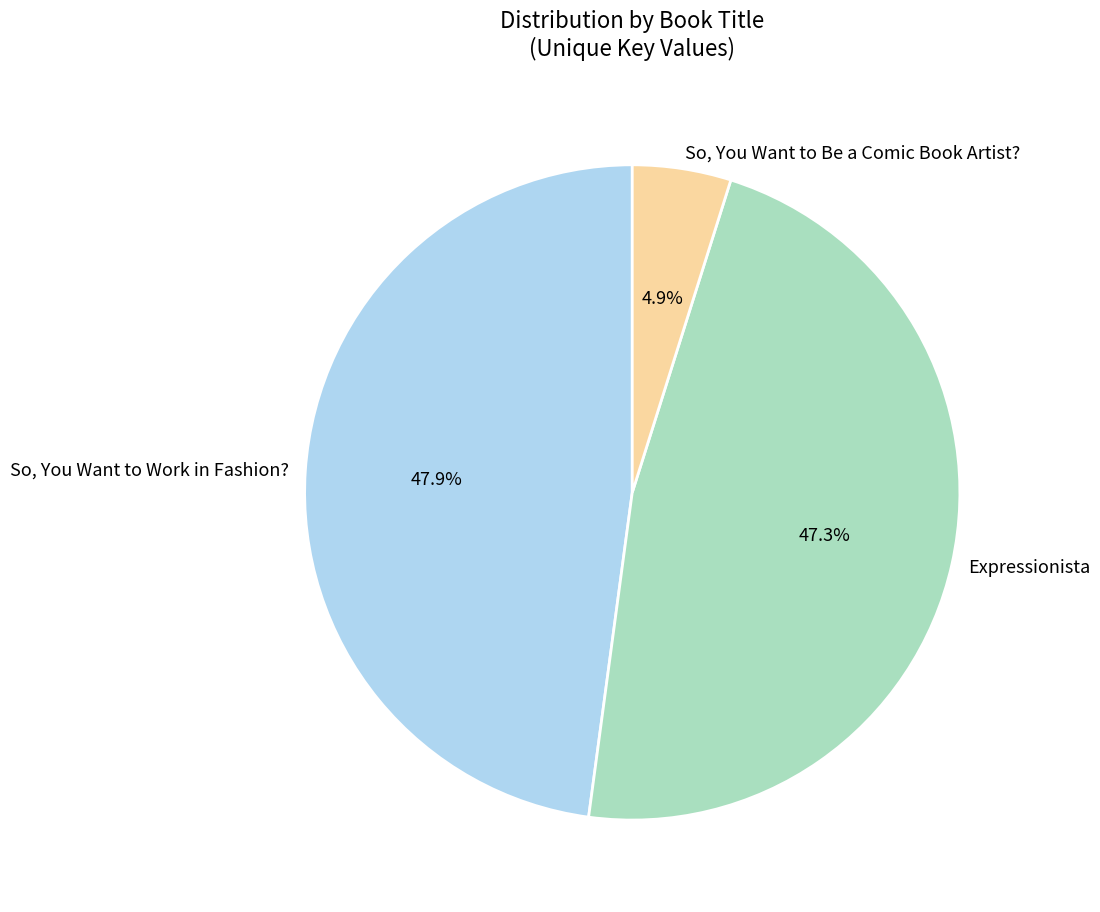

Is the sum of So, You Want to Be a Comic Book Artist? and So, You Want to Work in Fashion? greater than half?

Yes